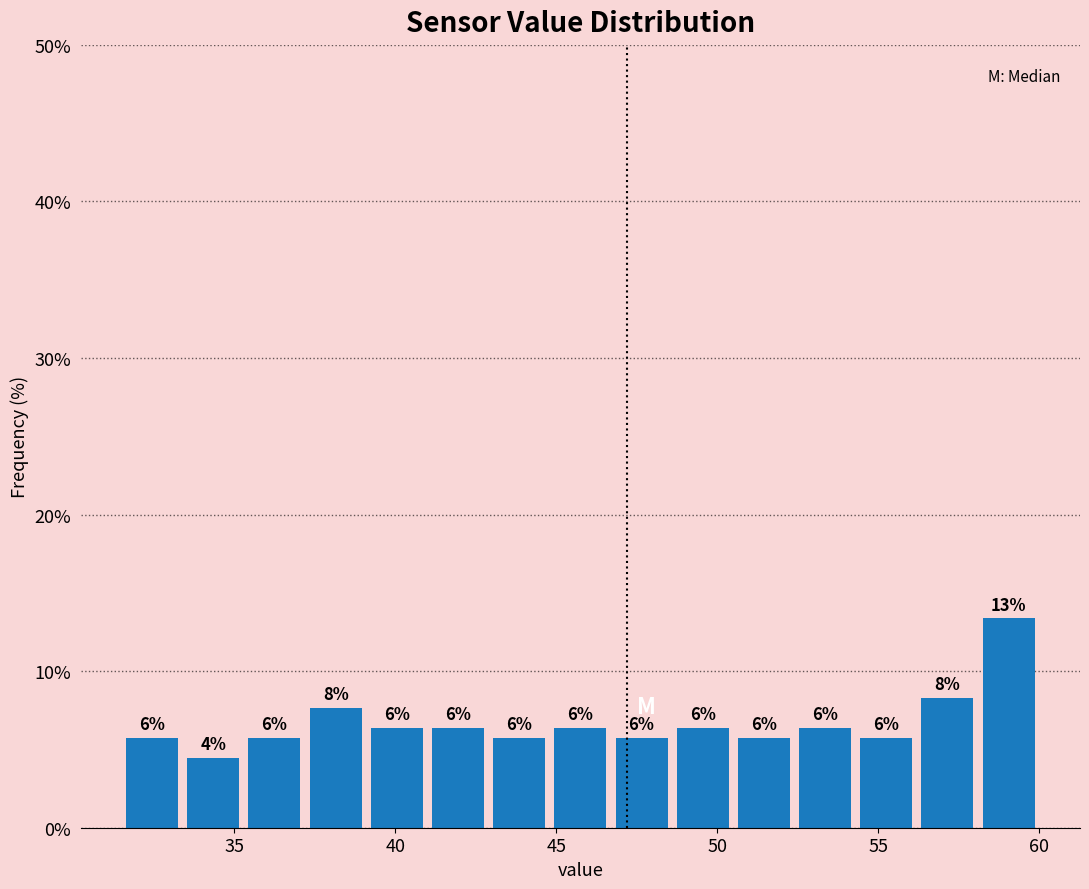

Around what value on the x-axis is the tallest bar? Give the approximate position of its centre, as read against the axis.

59.0